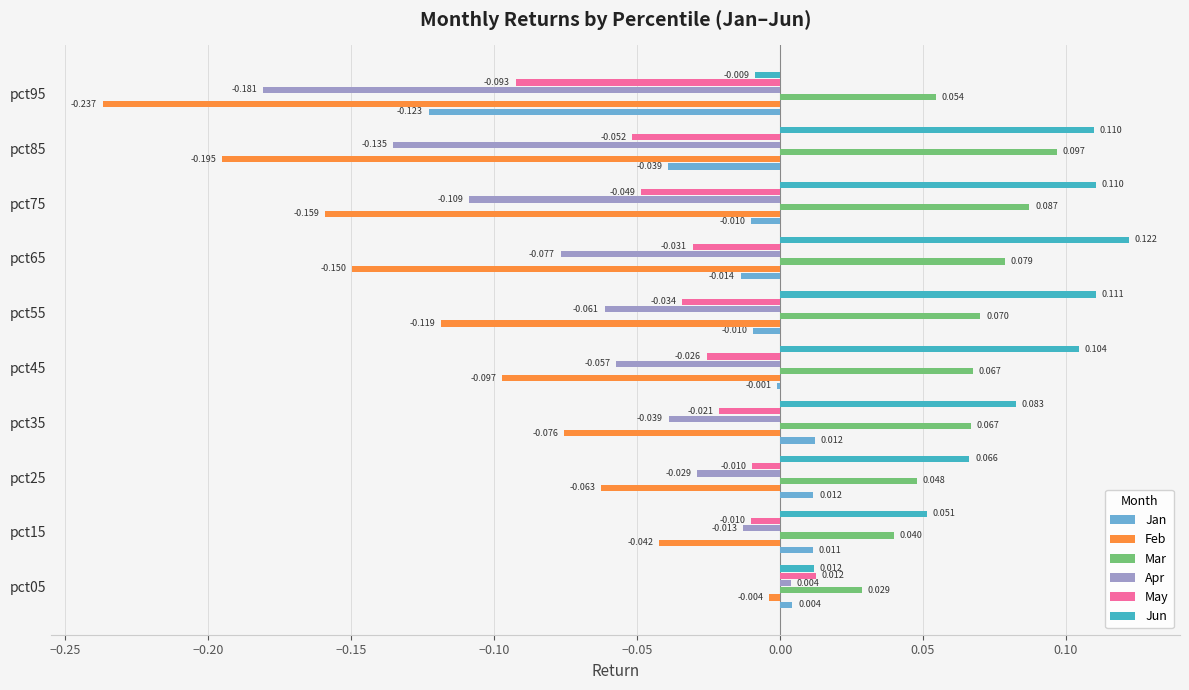

Which series changed the most between pct15 and pct75?

Feb